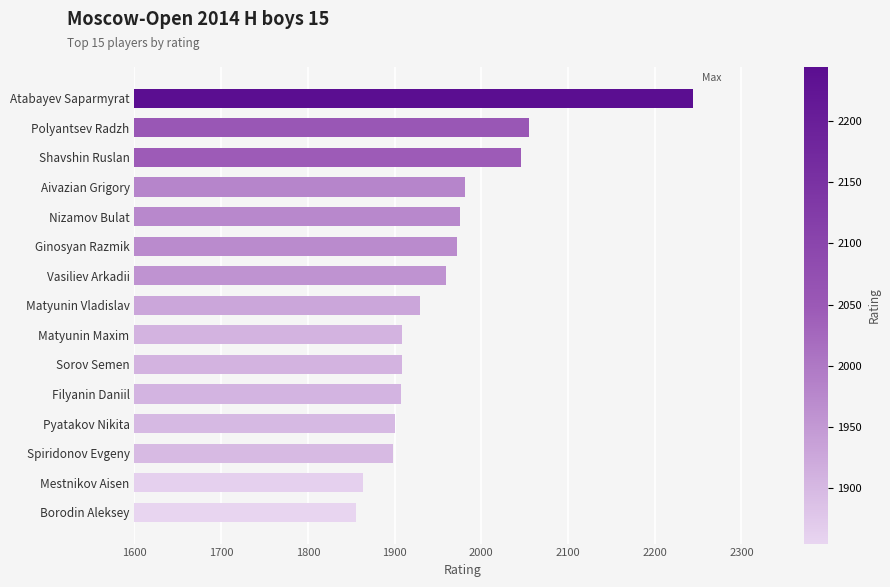

Which has a higher value, Spiridonov Evgeny or Polyantsev Radzh?

Polyantsev Radzh